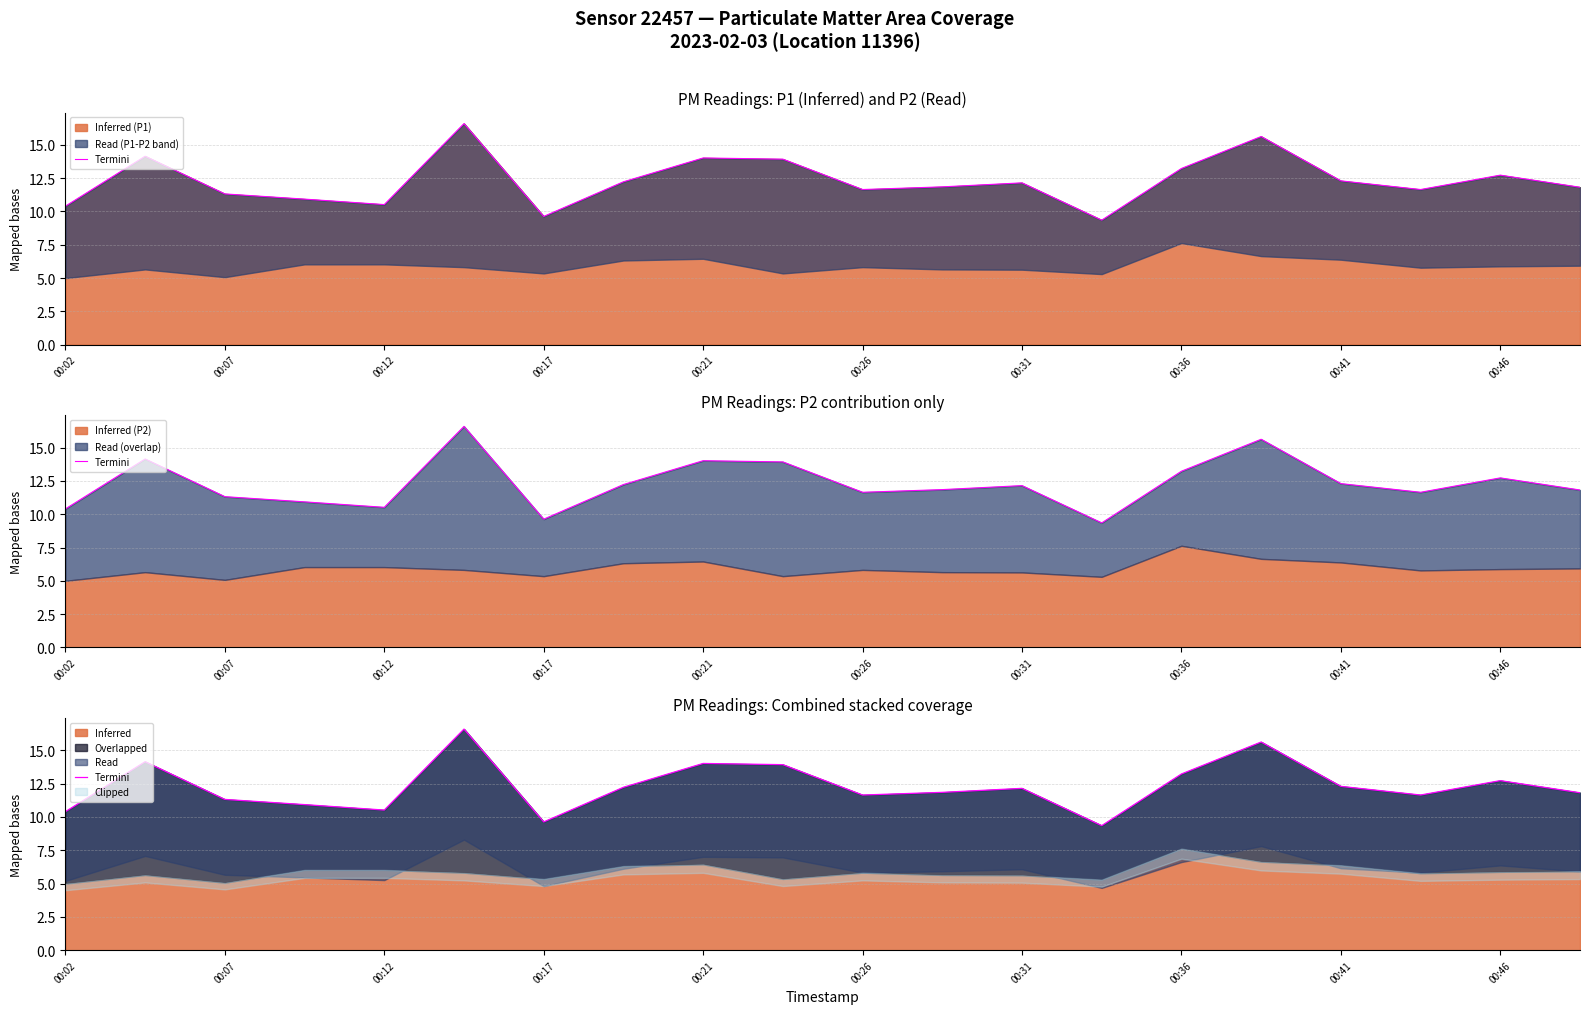

Is it true that Inferred (P1) equals 15.4 at 00:12?

False